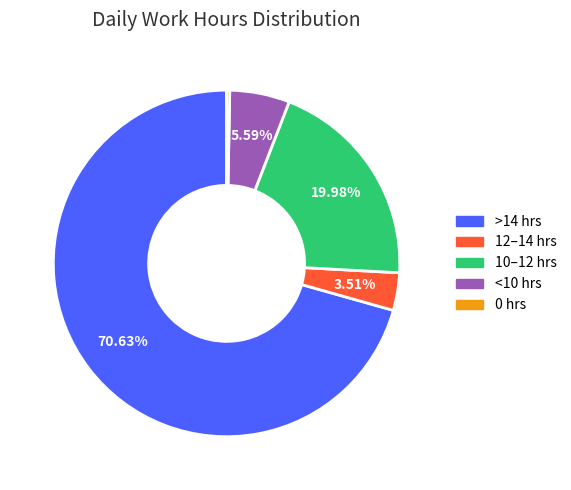

Is there any slice that represents more than half of the pie?

Yes